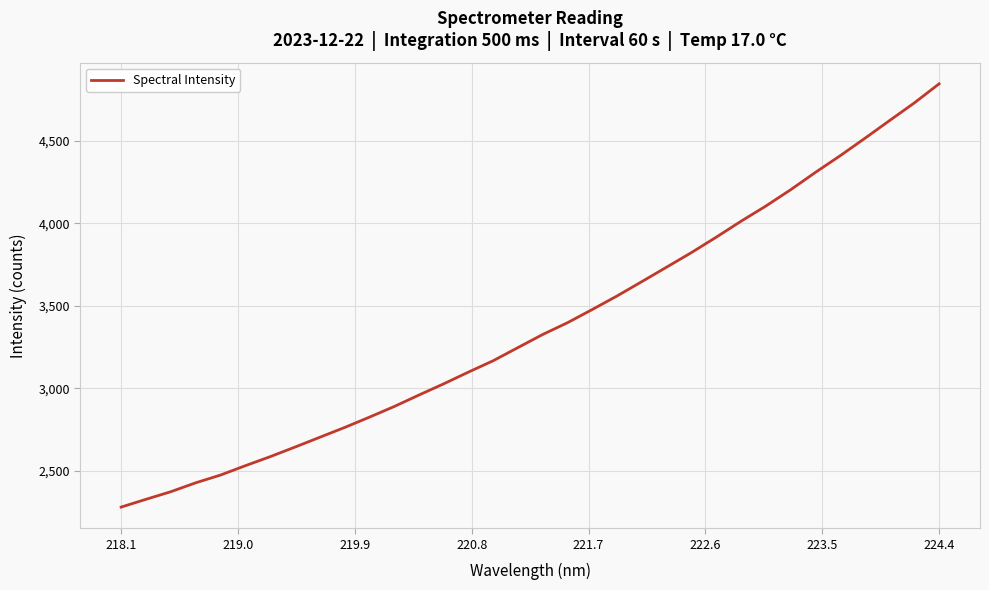

What is the minimum value shown in the chart?

2281.0